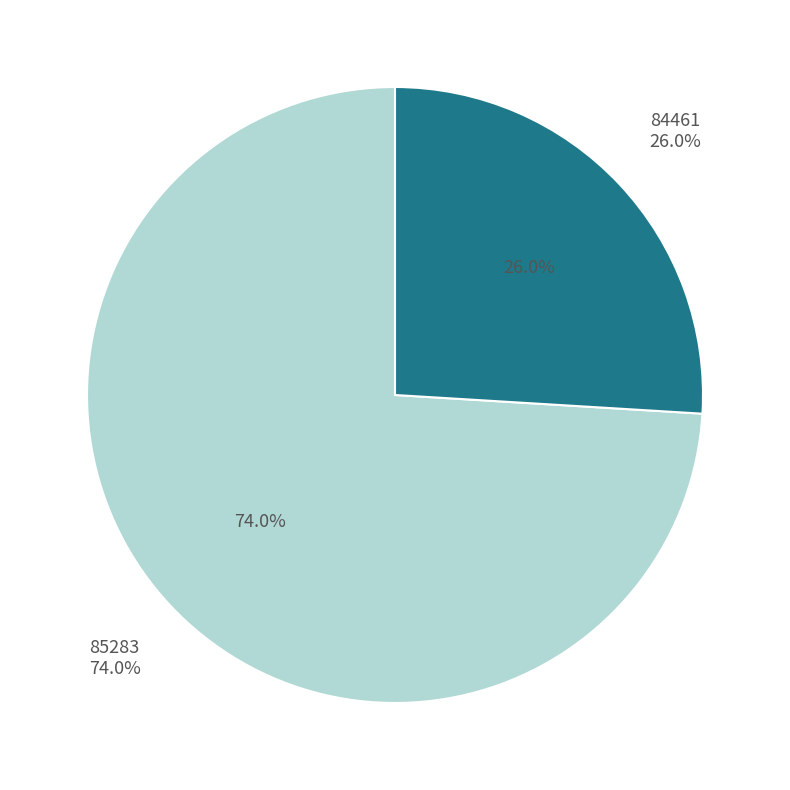

Does any single category account for the majority?

Yes